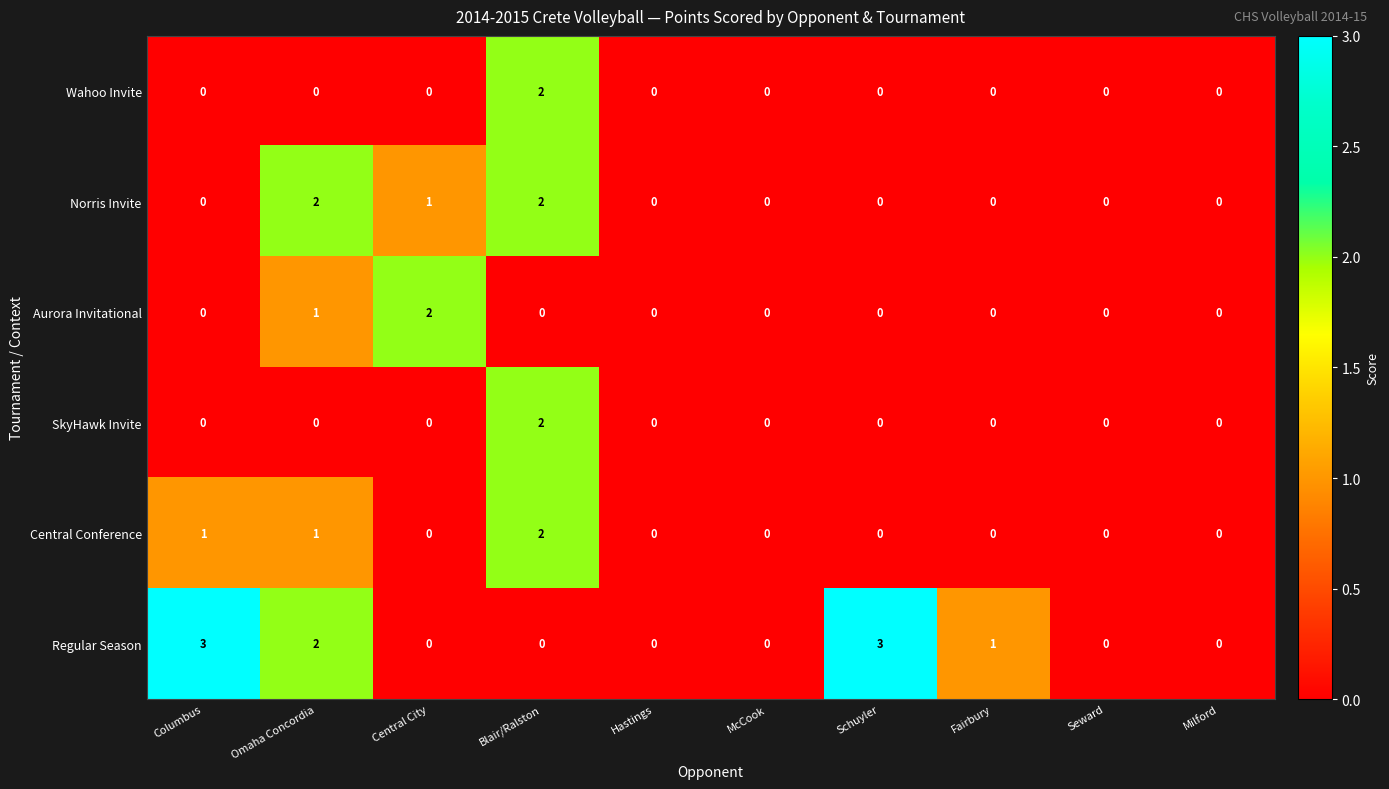

What is the greatest value displayed?

3